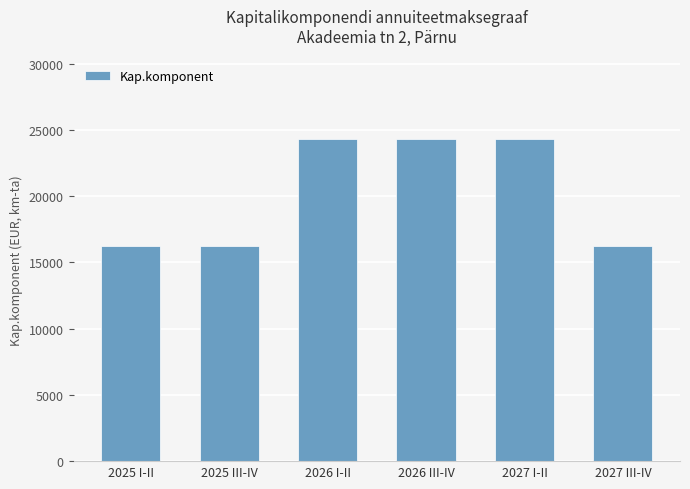

How many data points are above 24337?

3